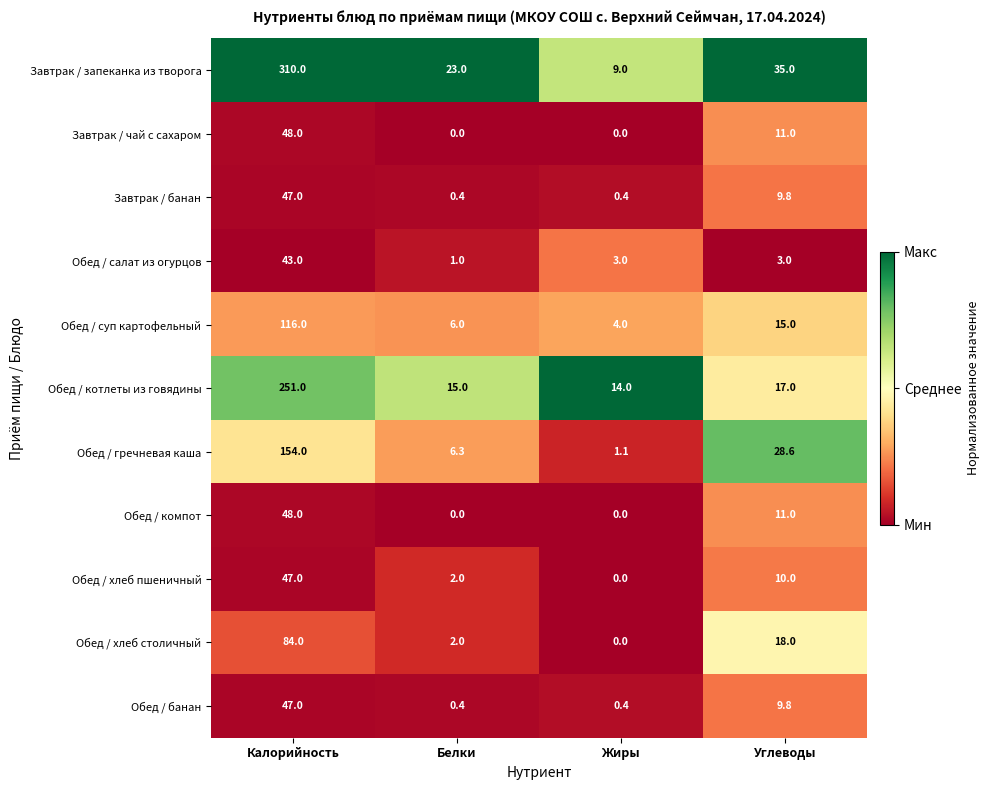

True or false: Завтрак / запеканка из творога has a value of 32.7 at Белки.

False